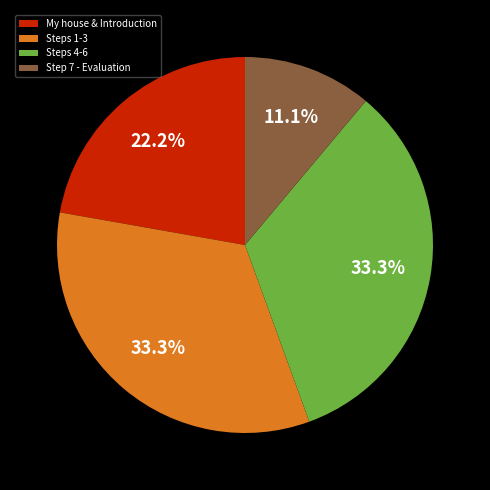

What percentage is NOT represented by Steps 4-6?

66.7%